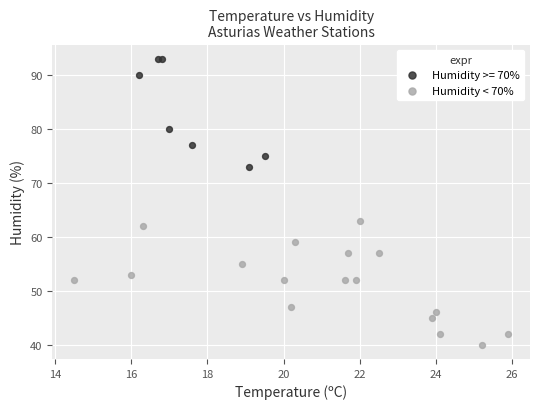

Which series contains the lowest Y value?

Humidity < 70%